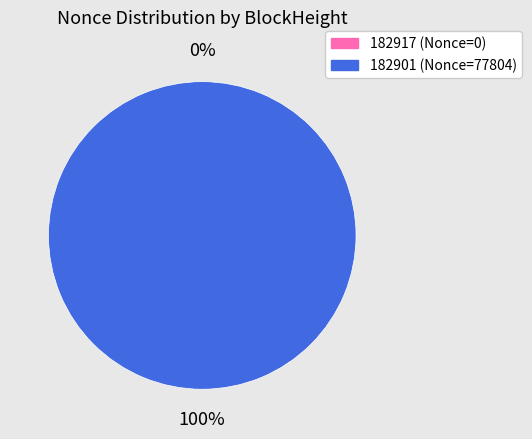

Count the number of slices in the pie.

2